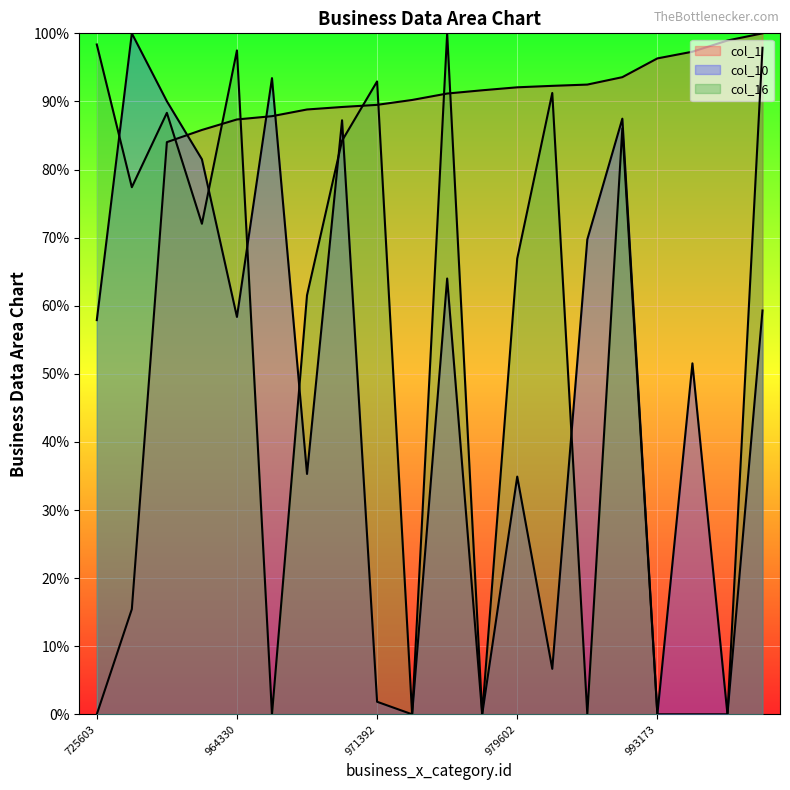

Where is col_1 nearest to the value 50?

953230